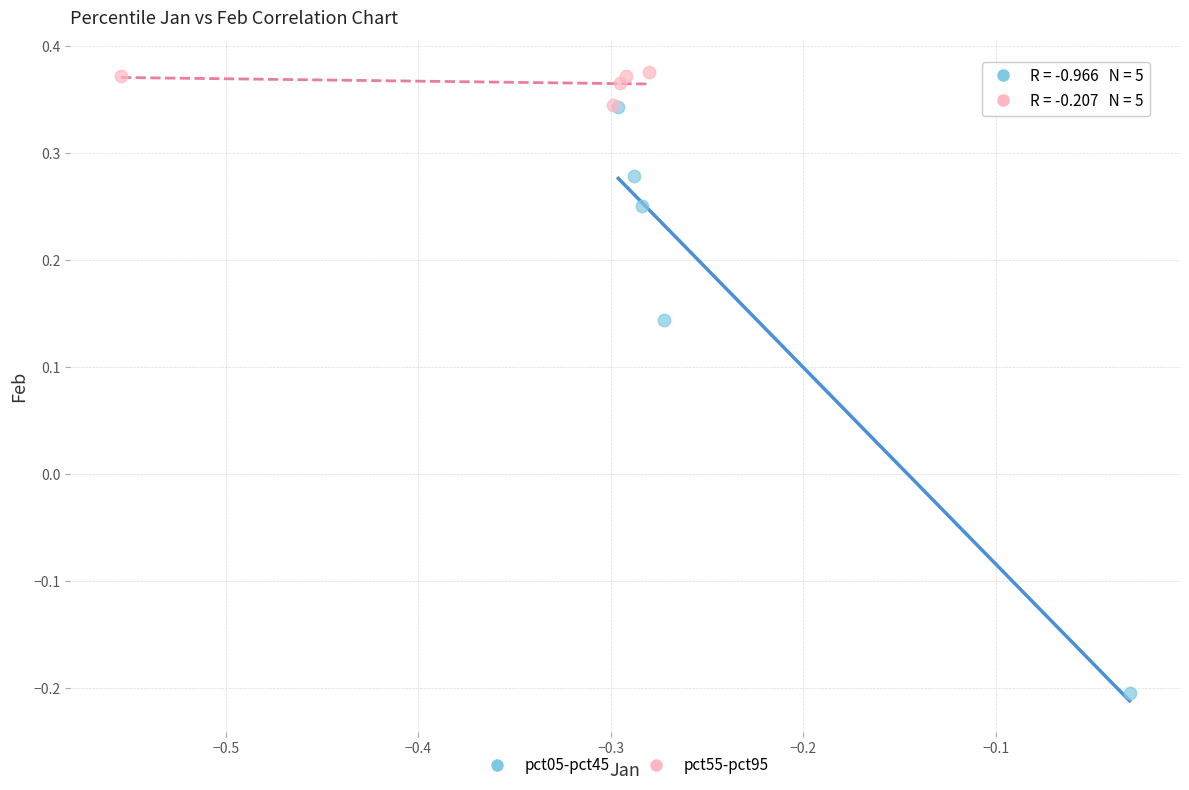

Which series has the largest Y range (max minus min)?

pct05-pct45